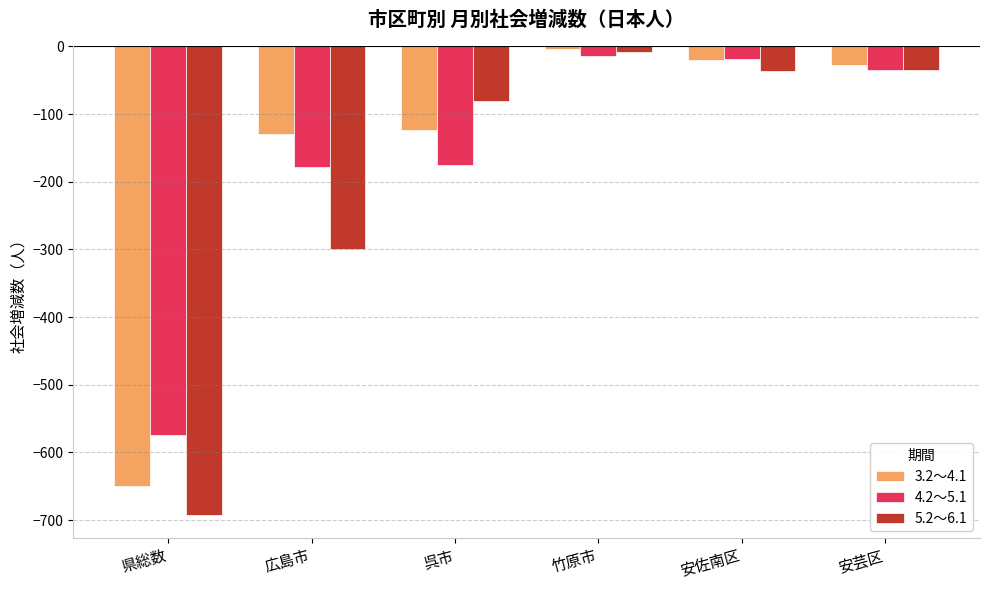

What is the total value across all series at 呉市?

-378